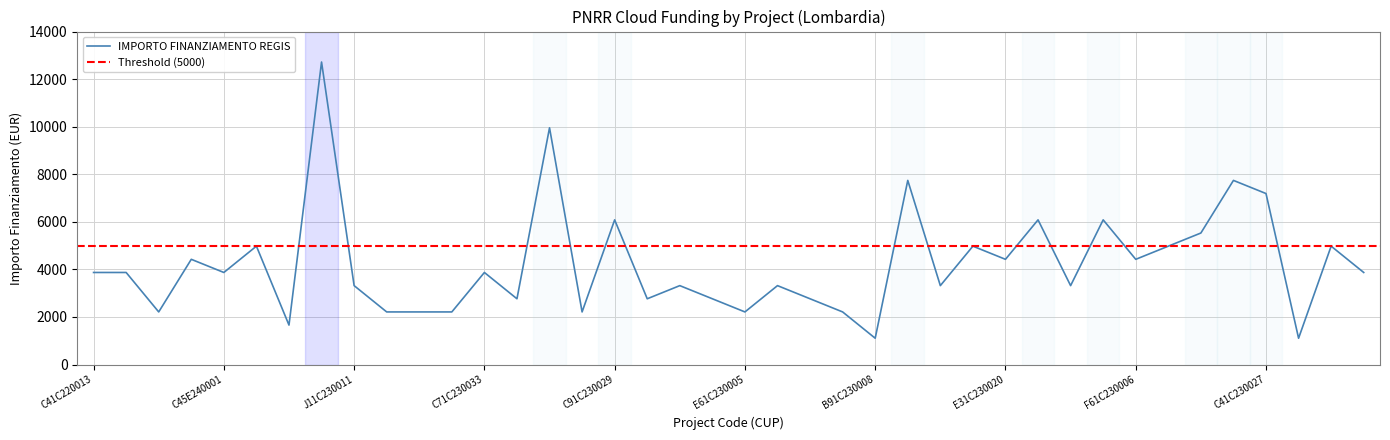

Where is the first local maximum?

H41C23005140006